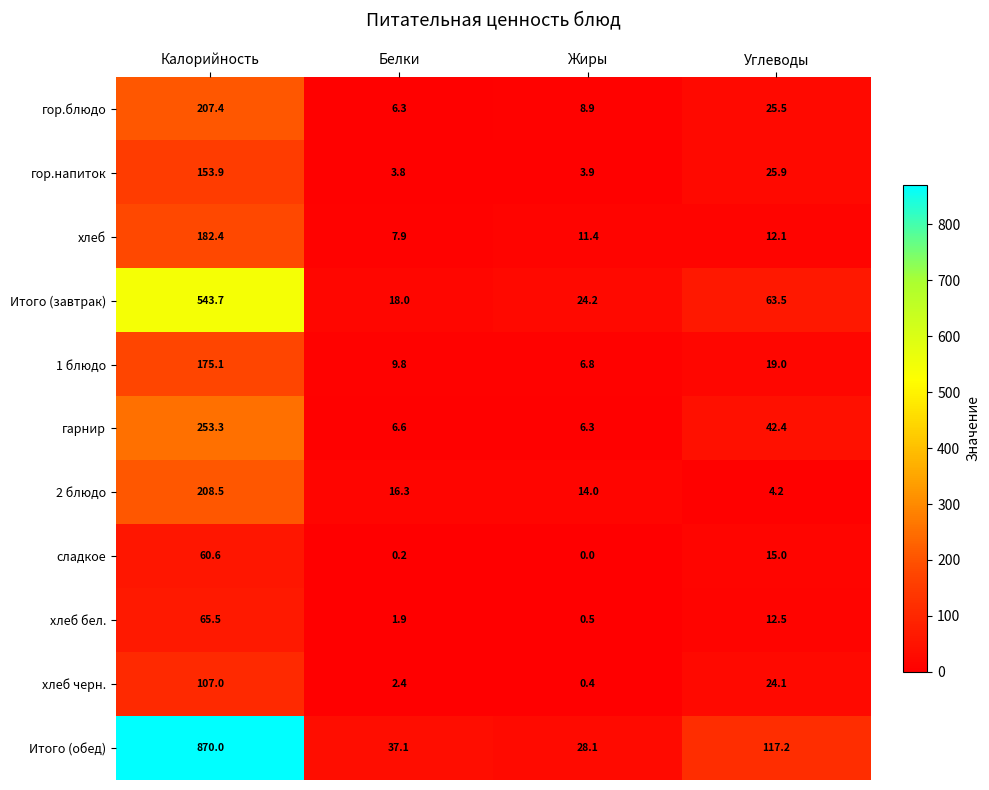

Between Белки and Жиры, which series saw the biggest shift?

Итого (обед)